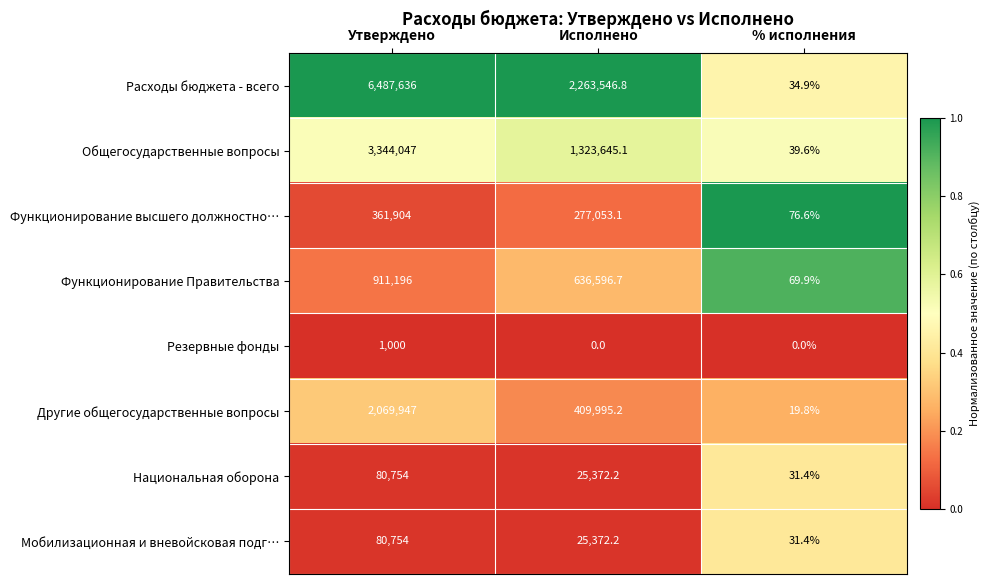

At which category is the sum across all series the highest?

Утверждено